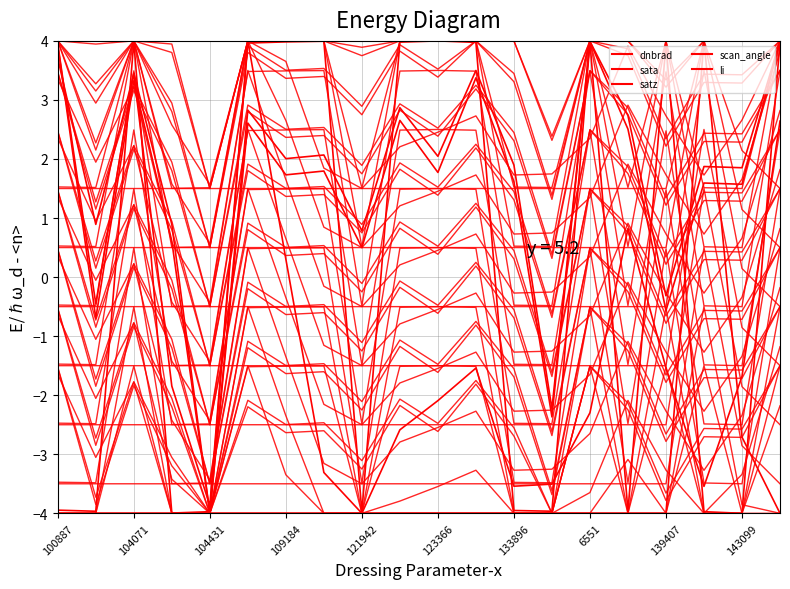

Which series has the largest total across all categories?

scan_angle